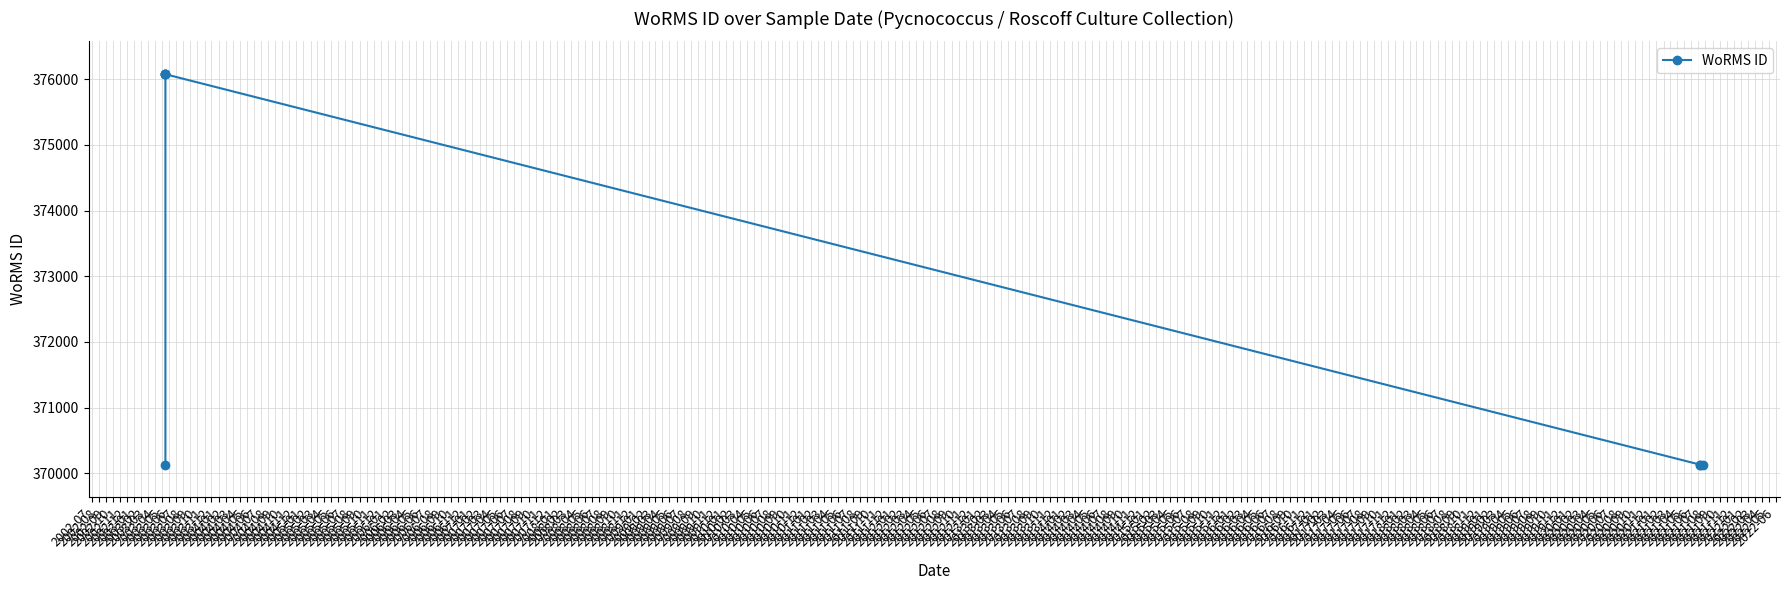

True or false: the data has more than 2 interior local peaks.

False